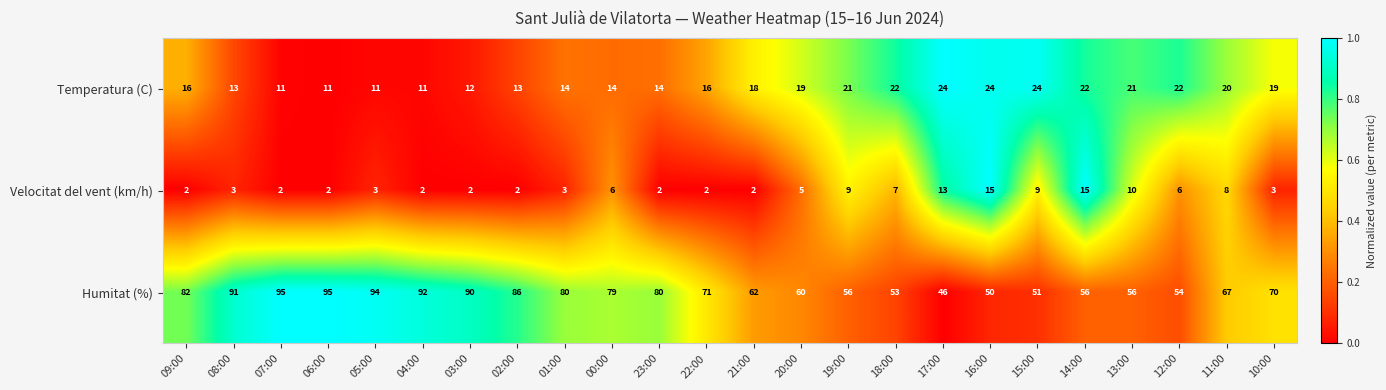

What is the spread (max minus min) of values at 00:00?

73